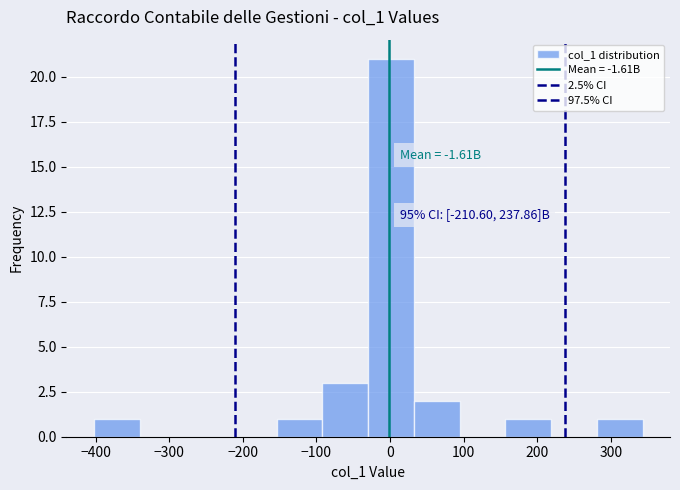

Over which range of the x-axis is the bar tallest?

-30 to 30